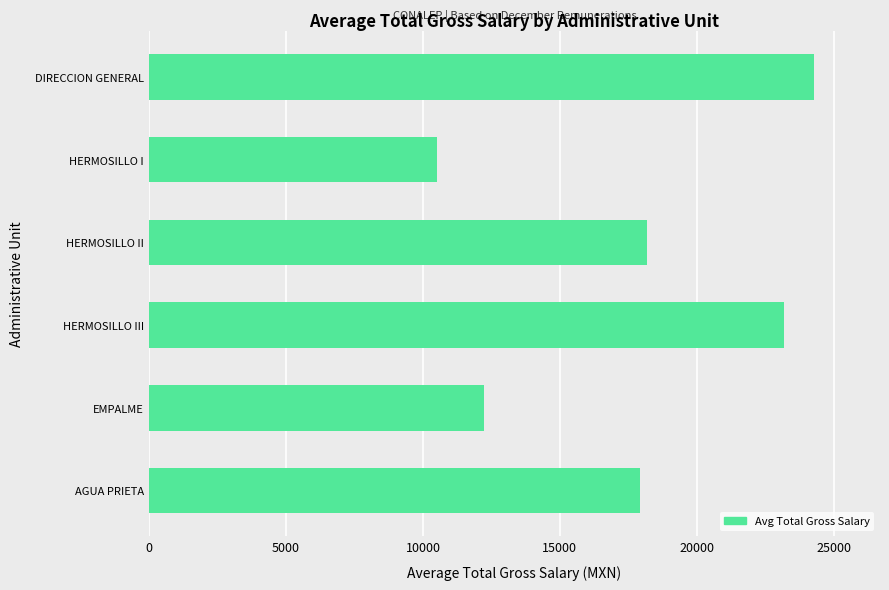

Rank the categories by value from highest to lowest.

DIRECCION GENERAL, HERMOSILLO III, HERMOSILLO II, AGUA PRIETA, EMPALME, HERMOSILLO I